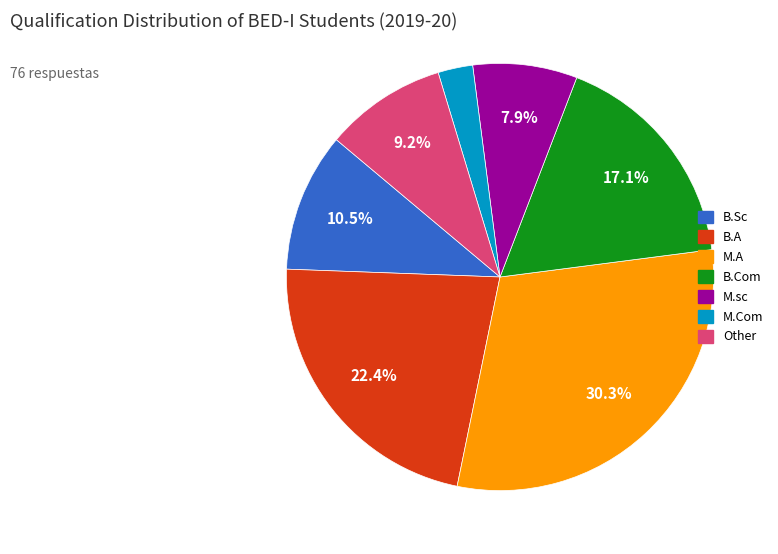

Does Other account for over 50% of the chart?

No